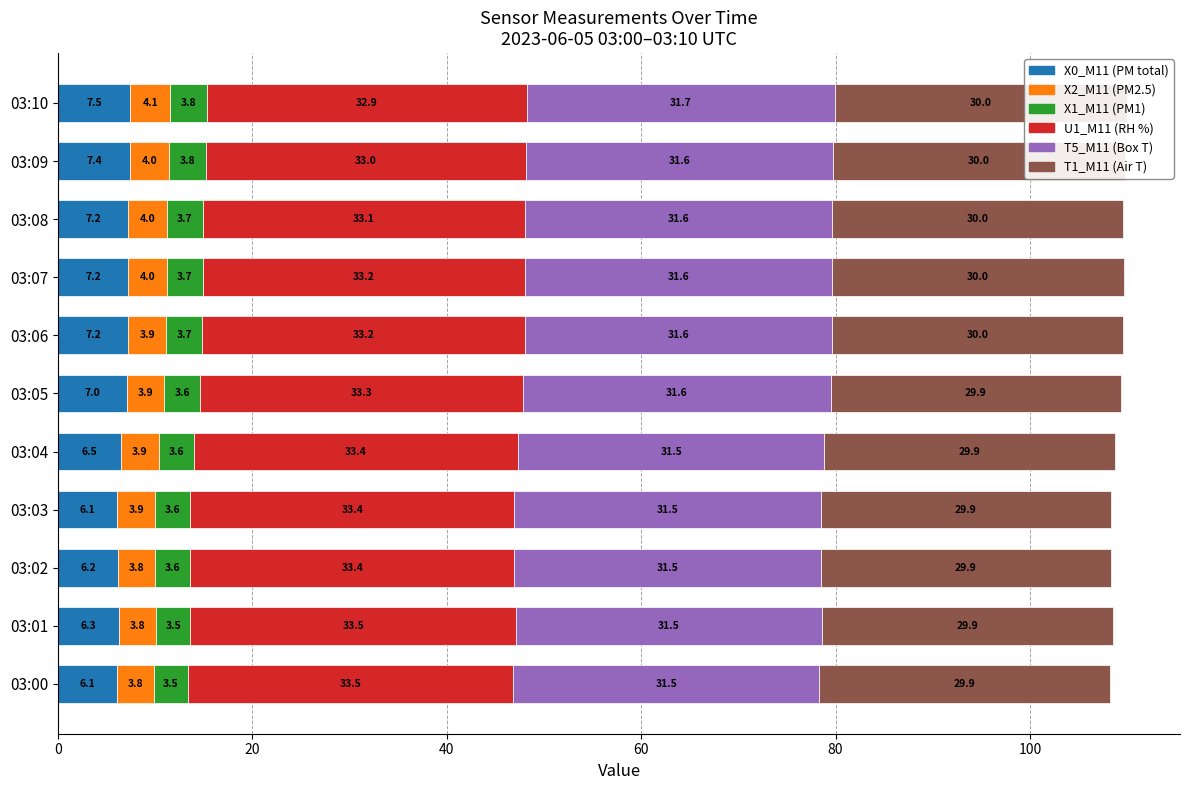

What is the maximum value shown in the chart?

33.5